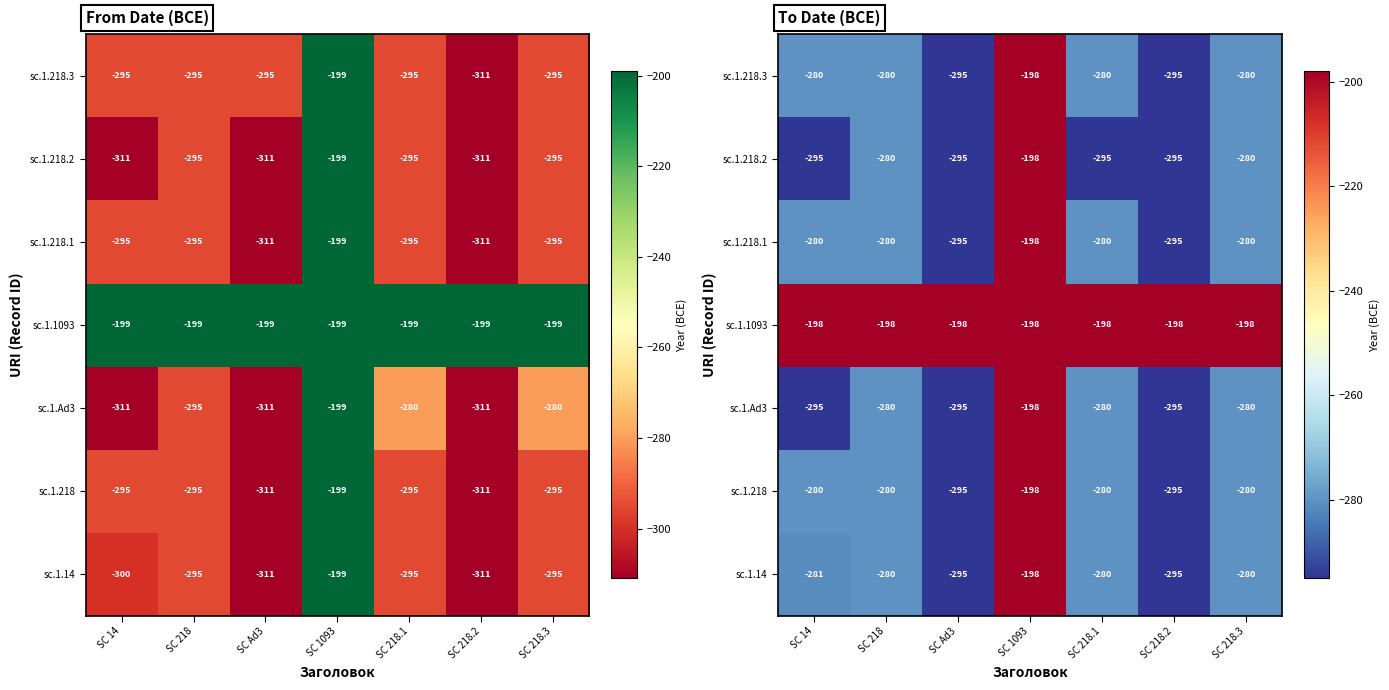

Which series has the widest spread of values?

sc.1.14